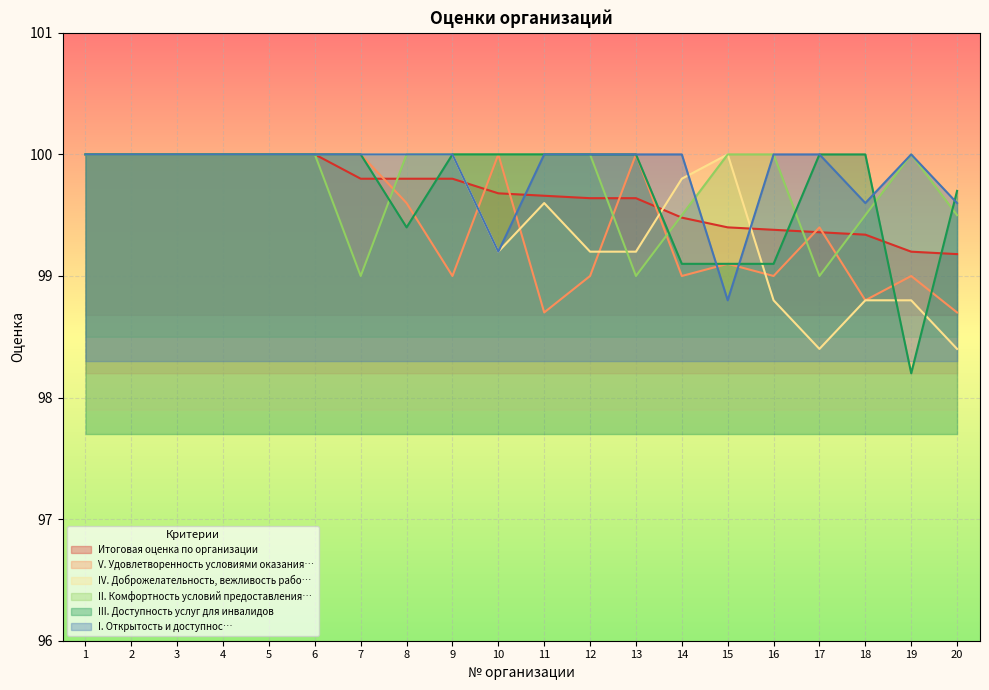

The value of II. Комфортность условий предоставления… at 2 is 161.3. True or false?

False